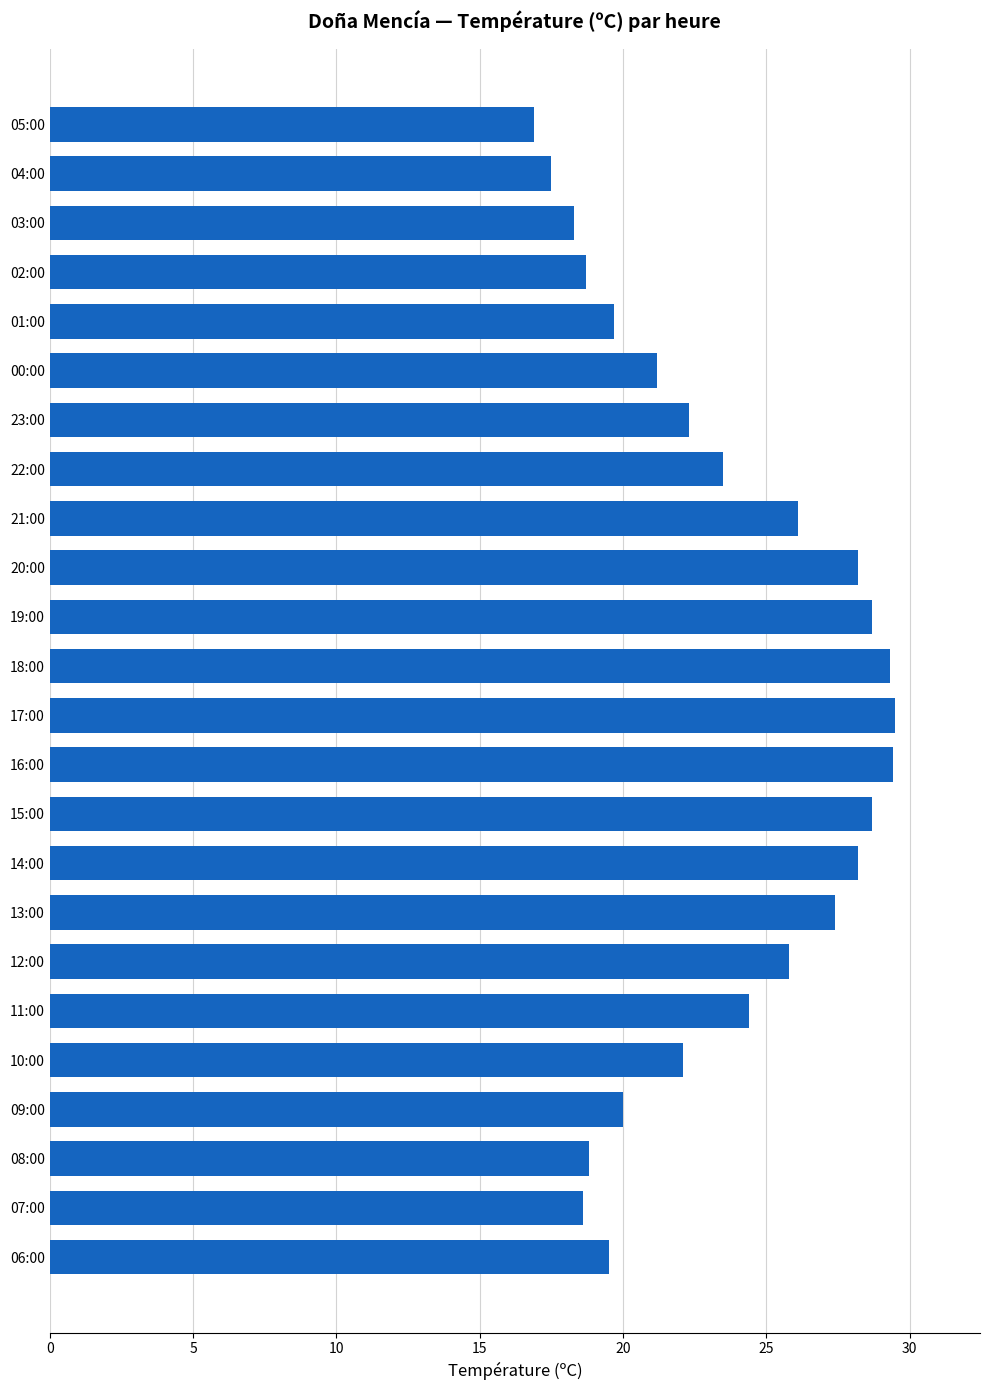

What is the value of the 23rd bar from the top?

18.6